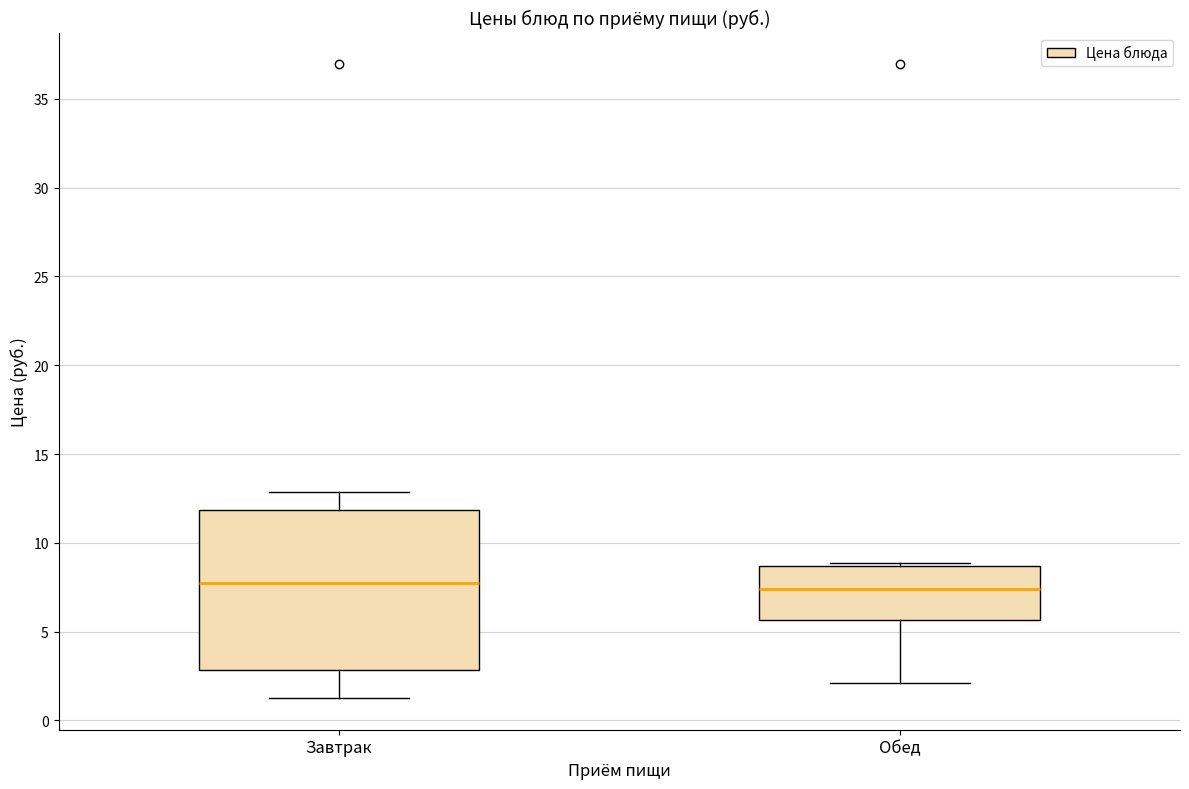

Reading left to right, transcribe this box plot: for each box, give where its median line is, the range the box spans, and where its two whiskers end, as read against the y-axis. The values are not printed on the chart, so give them approximately, as read against the axis.

Завтрак: median 7.5, box 3.0 to 12.0, whiskers 1.5 to 13.0
Обед: median 7.5, box 5.5 to 8.5, whiskers 2.0 to 9.0